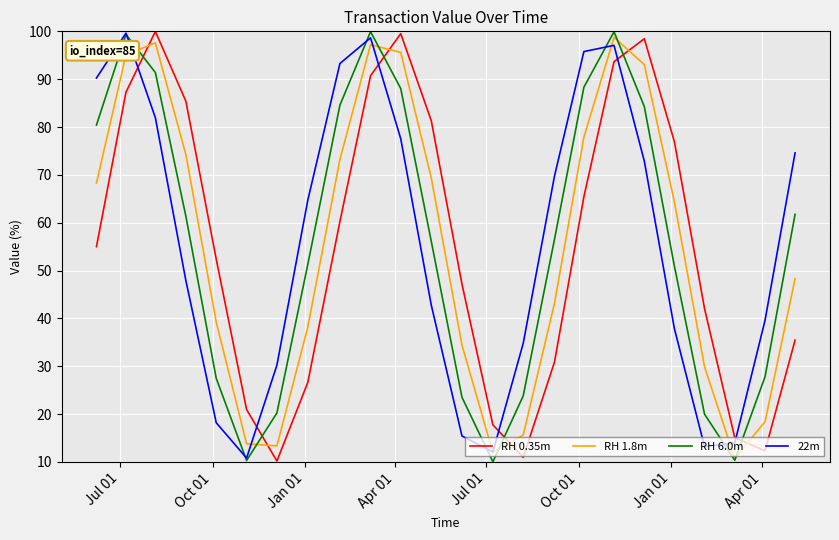

What is the maximum value shown in the chart?

100.0